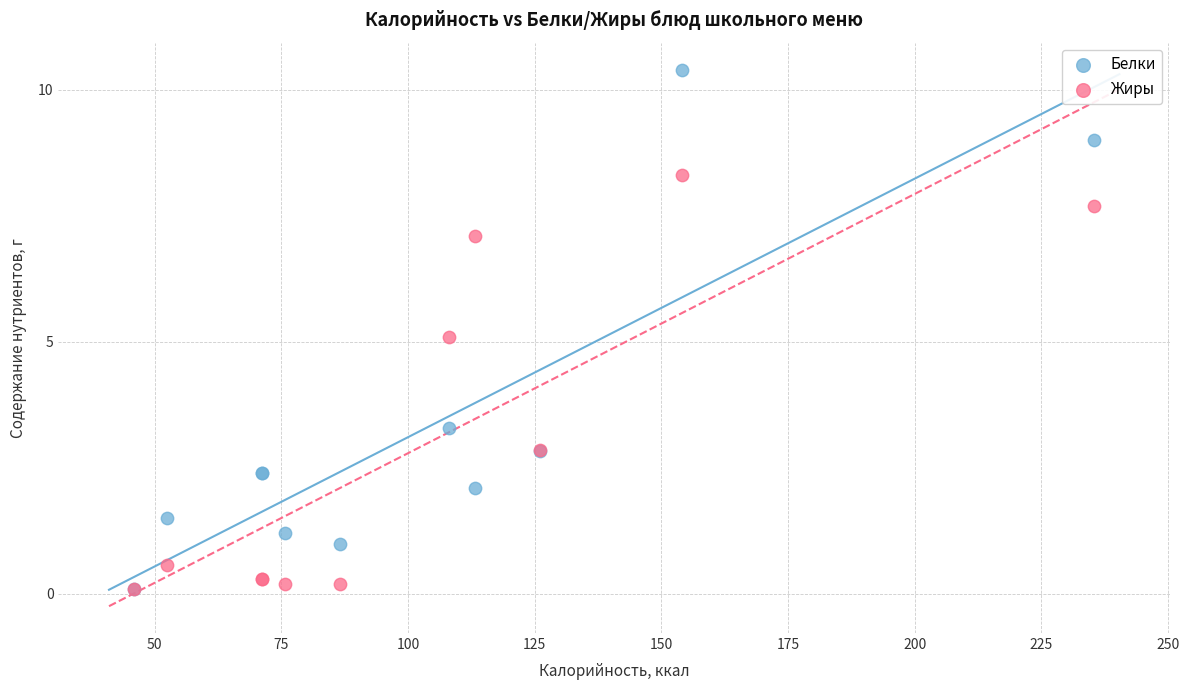

In the Жиры series, what Y value is closest to 4?

5.1